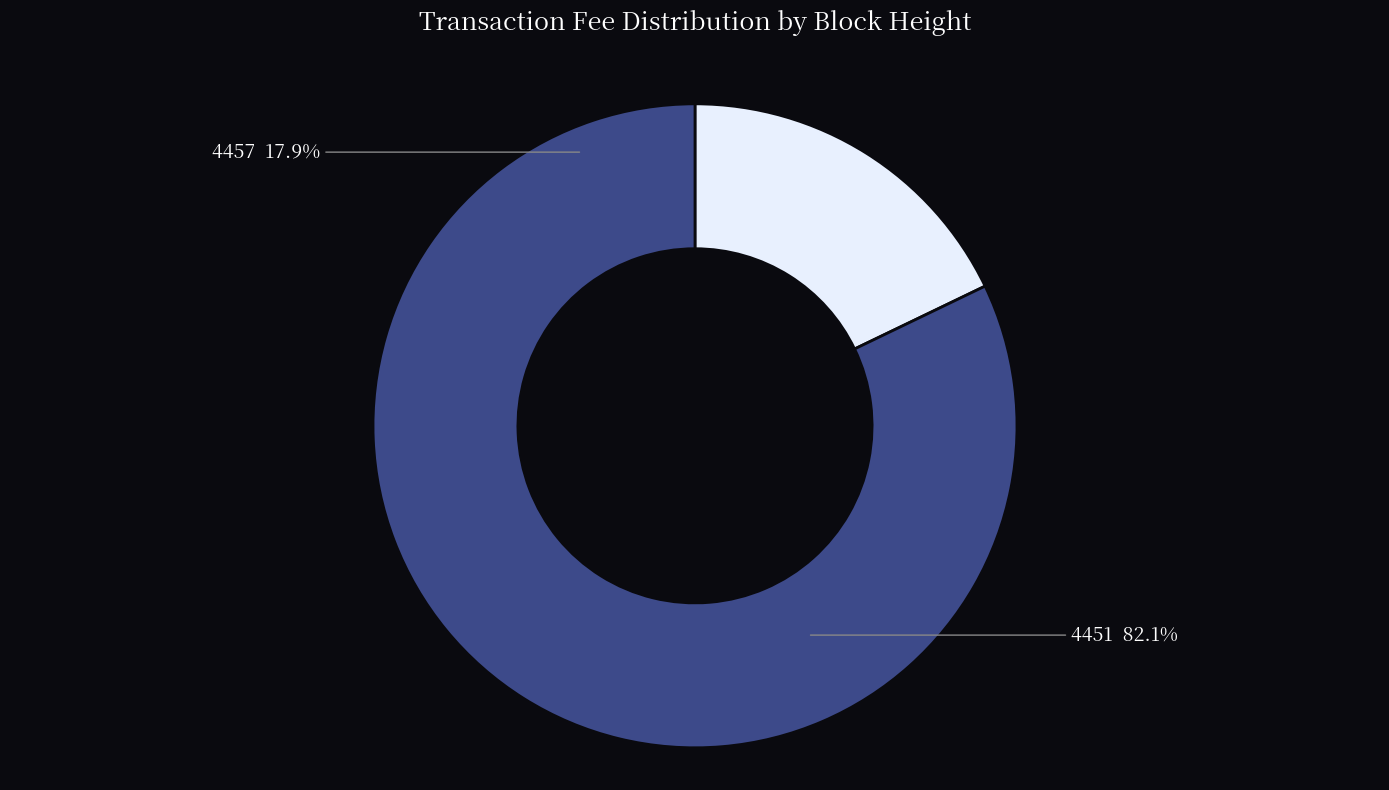

Combined, what portion of the pie is 4457 and 4451?

100.0%